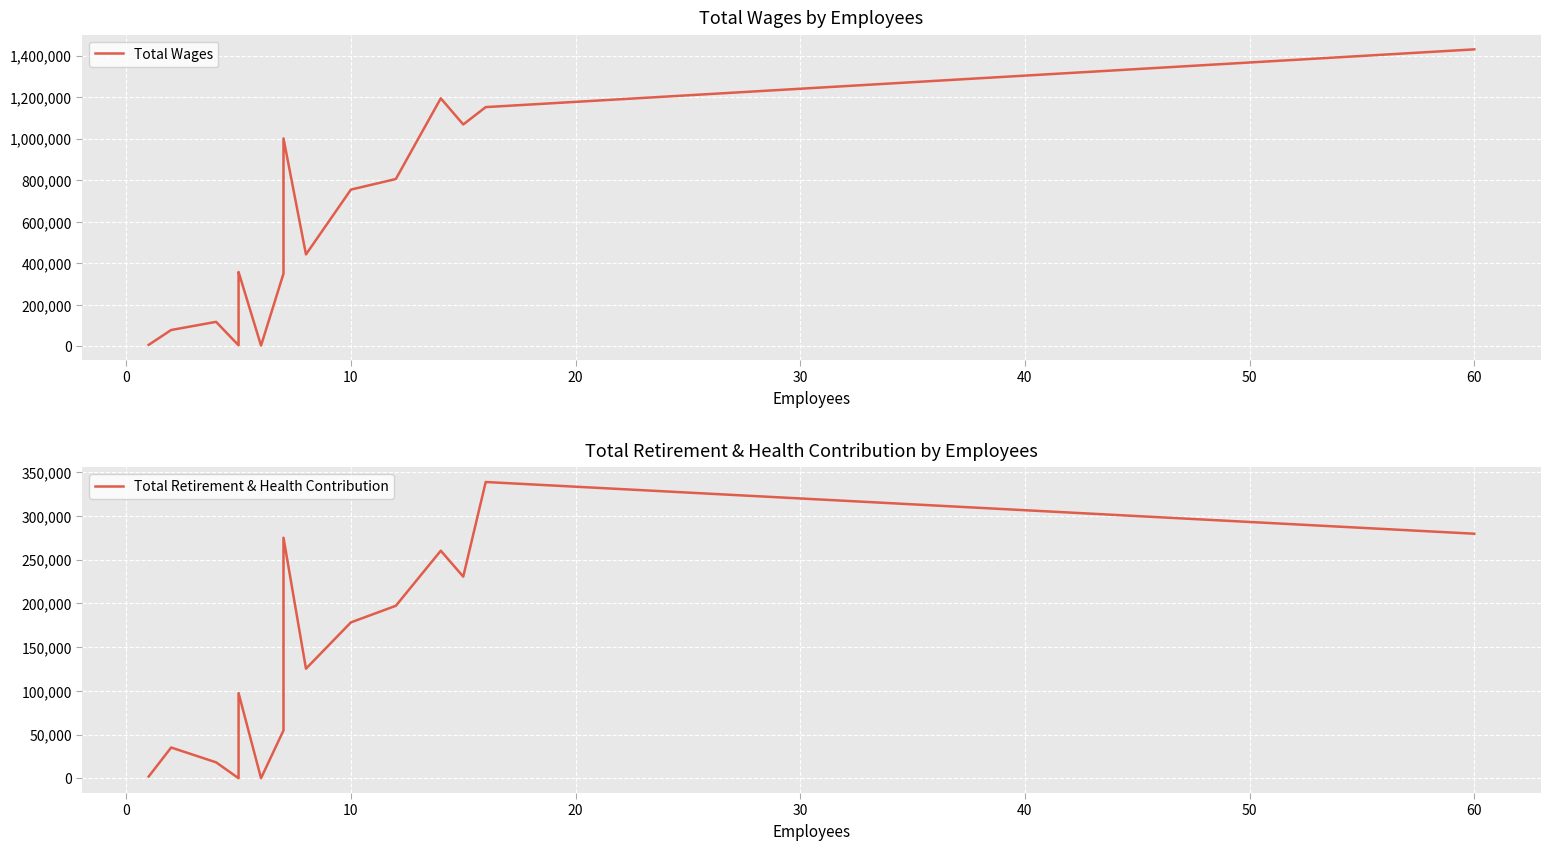

In Total Retirement & Health Contribution, how many points are higher than both neighbors (excluding endpoints)?

5